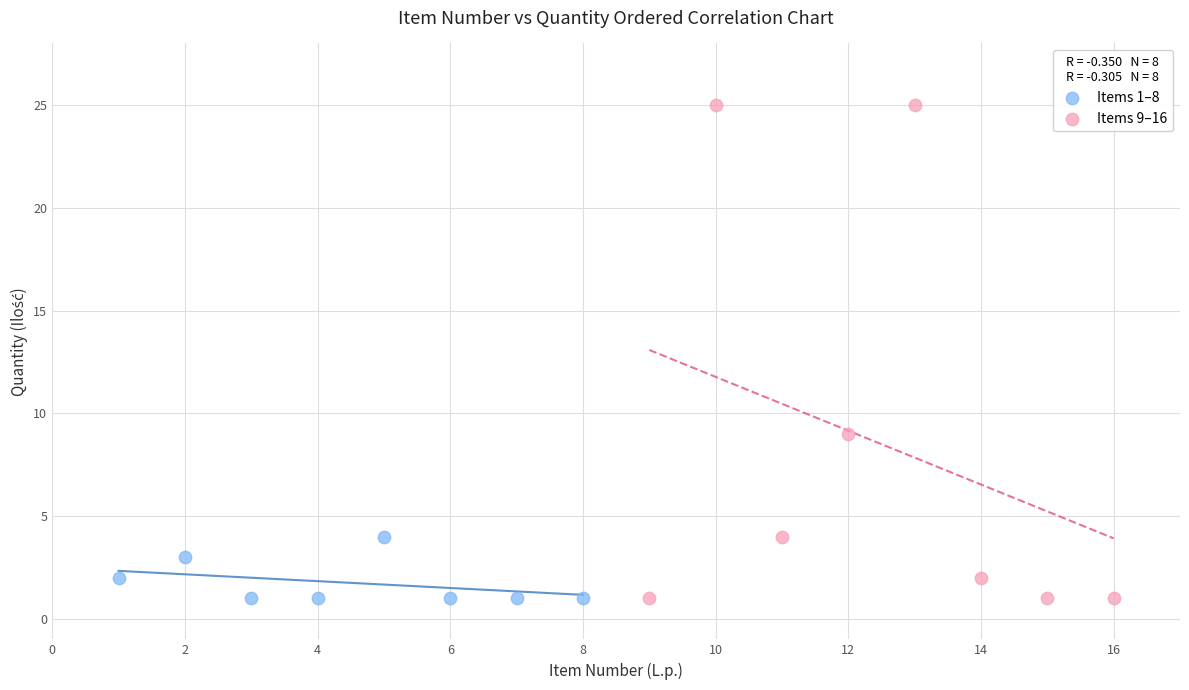

Which series has the widest spread of Y values?

Items 9–16